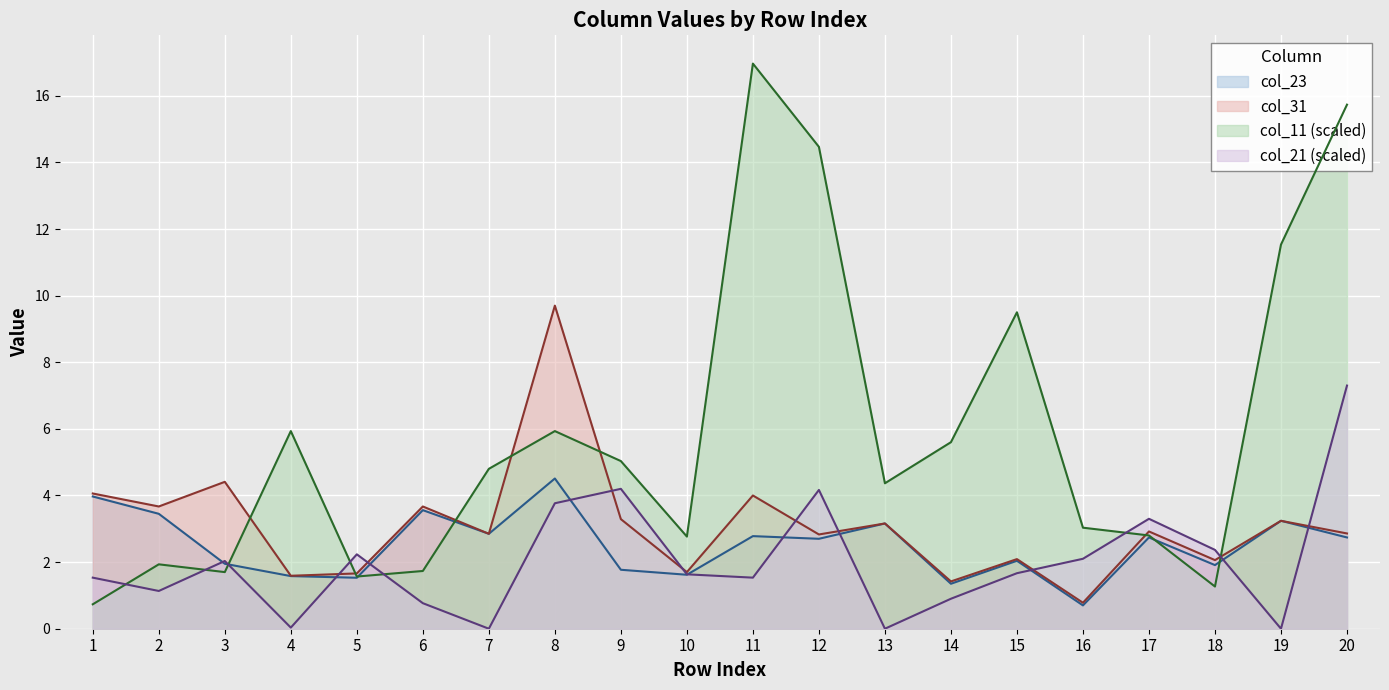

Count the number of data series in this chart.

4